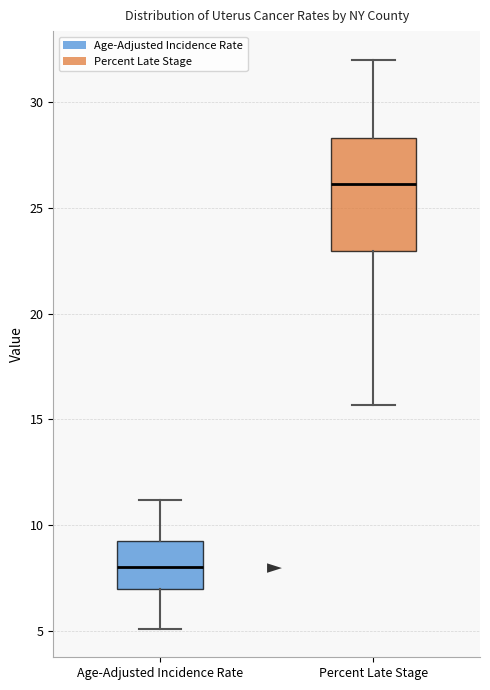

Where does the median line of the box for Percent Late Stage sit on the y-axis? The values are not printed on the chart, so give them approximately, as read against the axis.

26.0